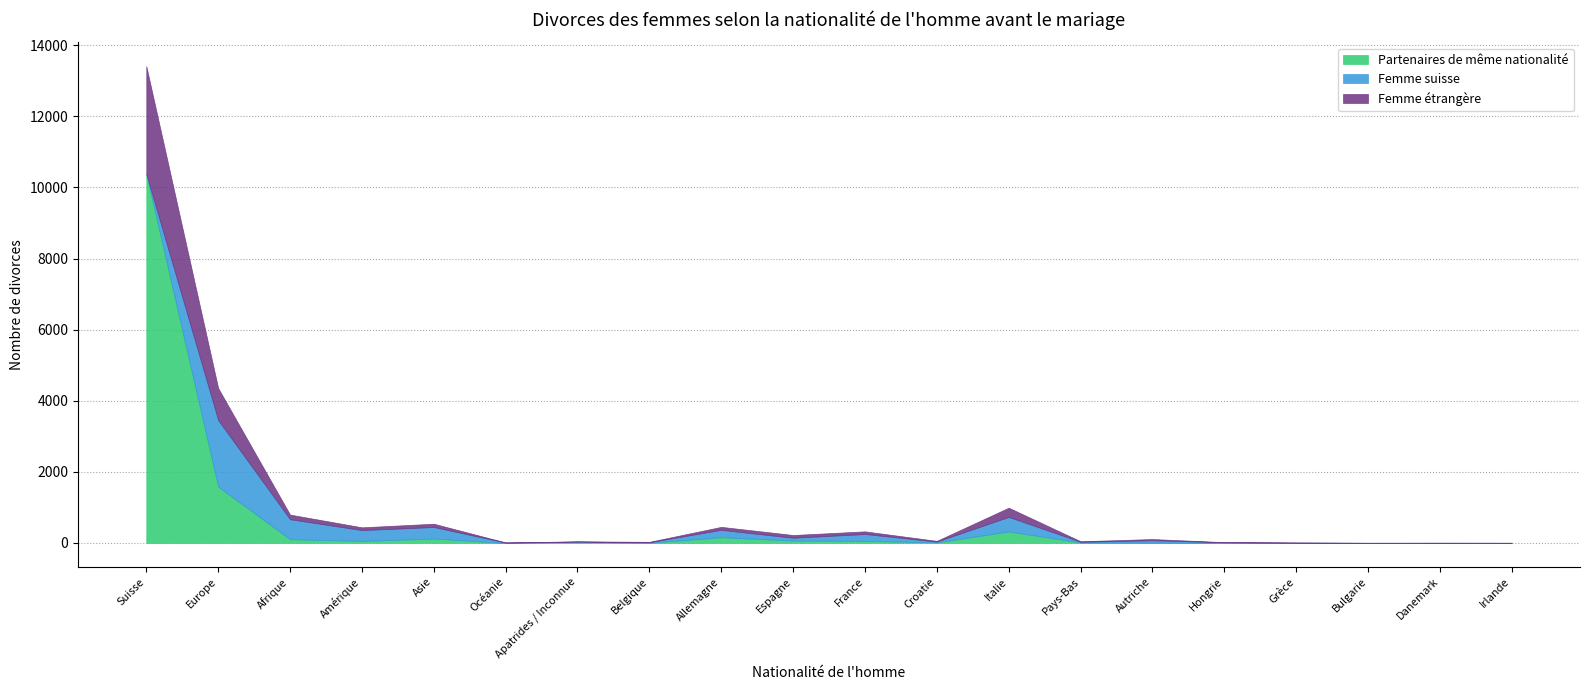

What are all the series names shown in the legend?

Partenaires de même nationalité, Femme suisse, Femme étrangère